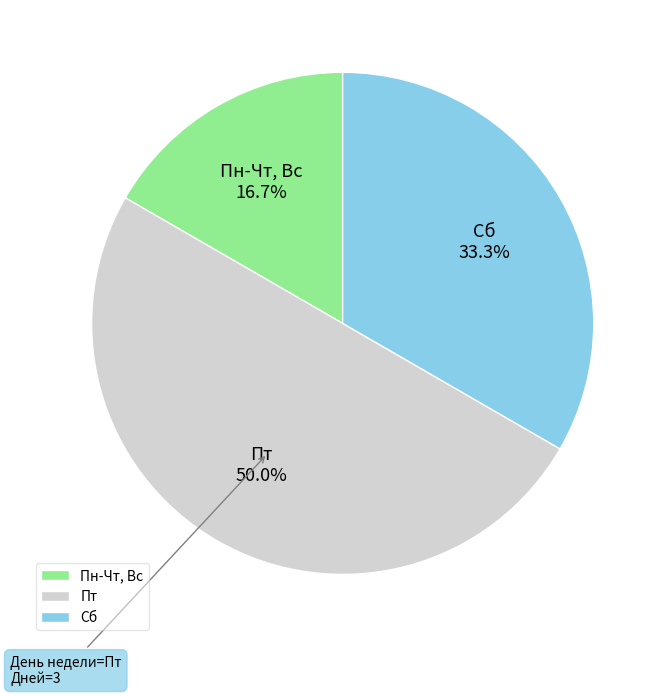

Rank the categories by value from lowest to highest.

Пн-Чт, Вс, Сб, Пт